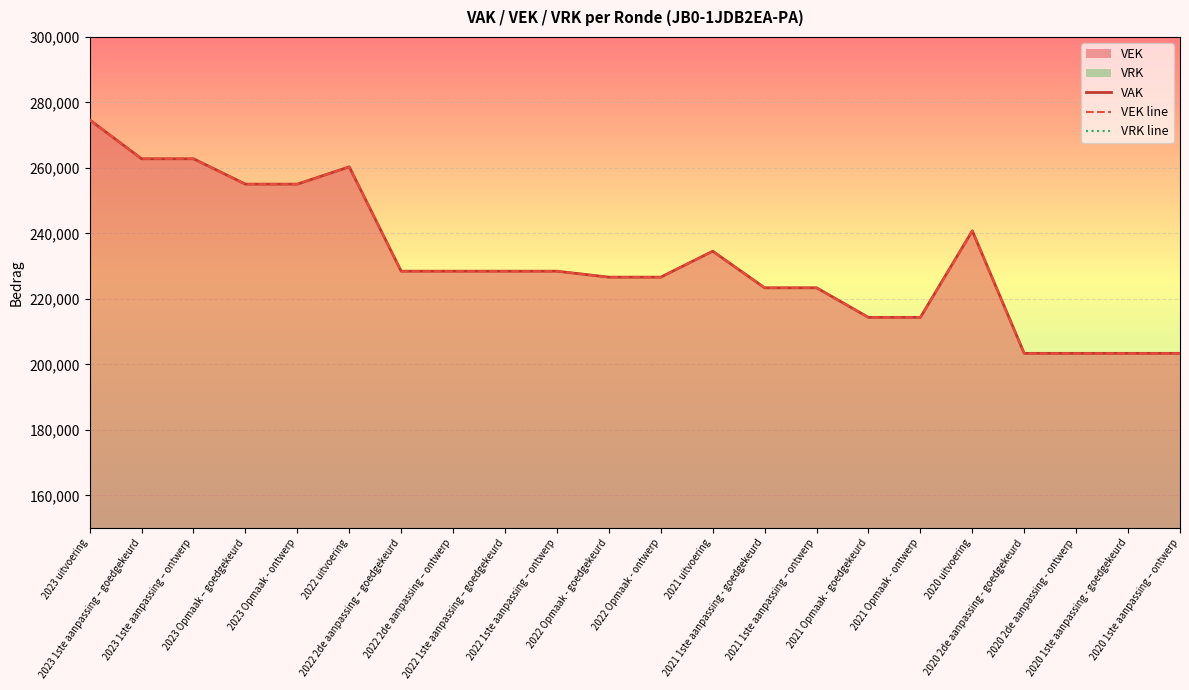

How many values in the VEK line series exceed 228453?

8